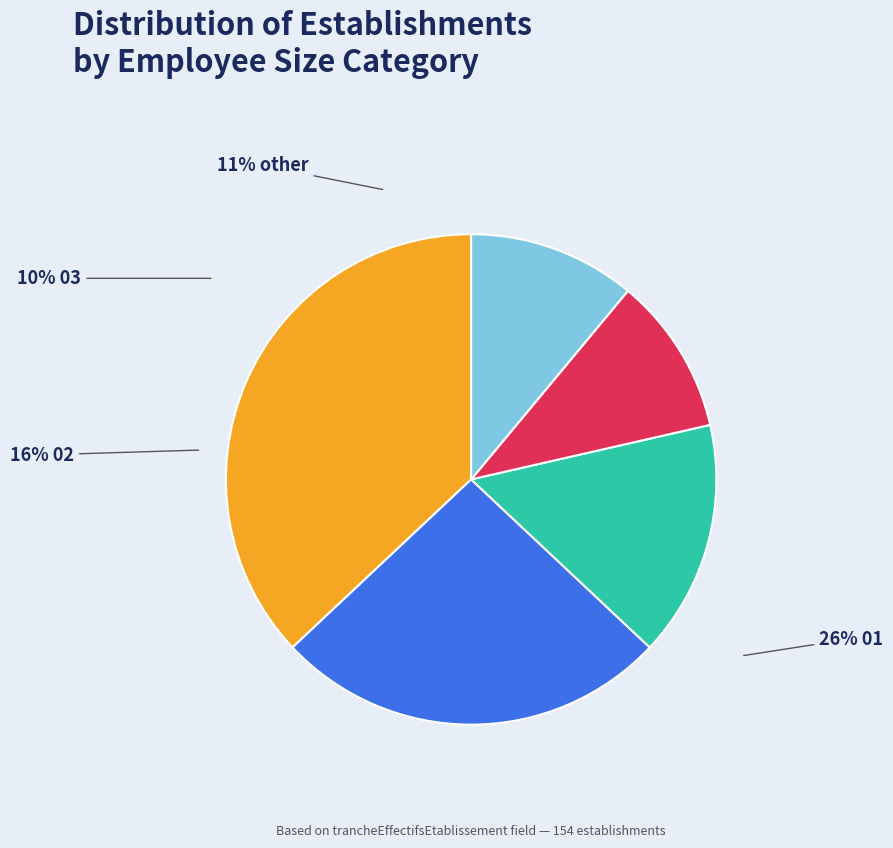

What is the largest slice in the pie chart?

NN